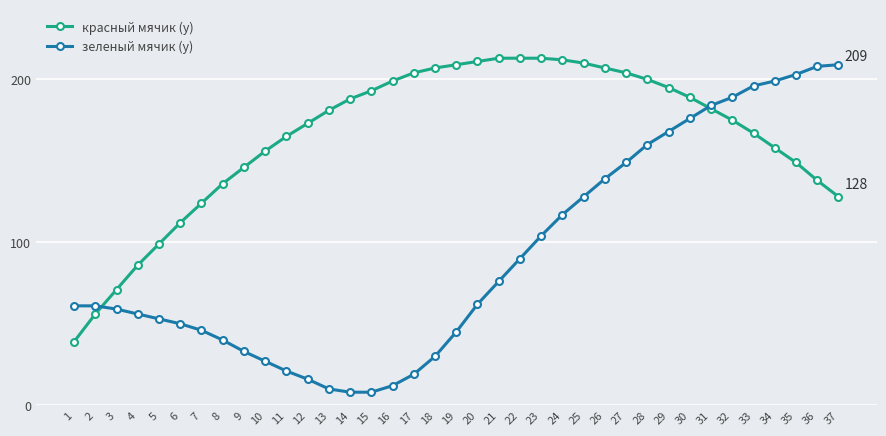

How many data points does each series have?

37